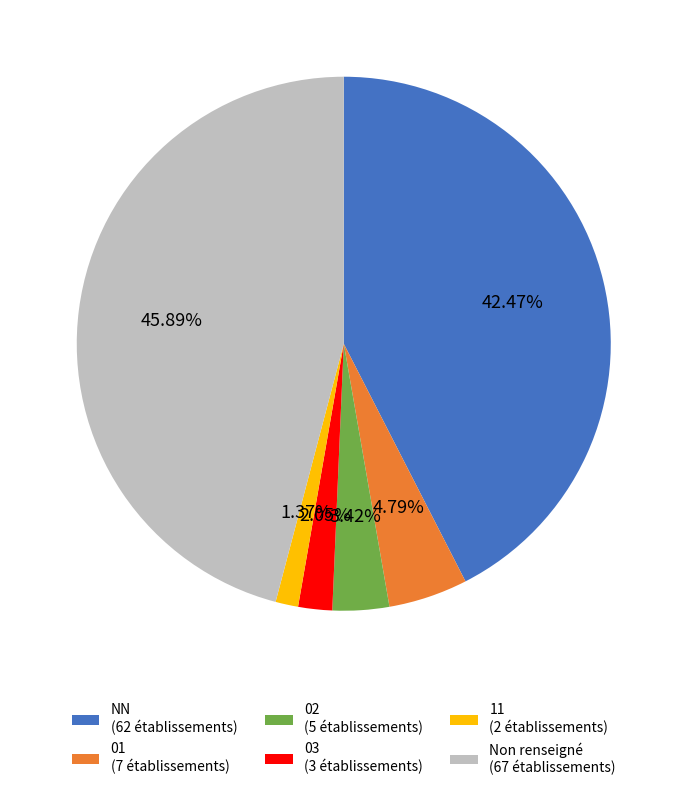

Which has a higher value, 03 (3 établissements) or 02 (5 établissements)?

02 (5 établissements)